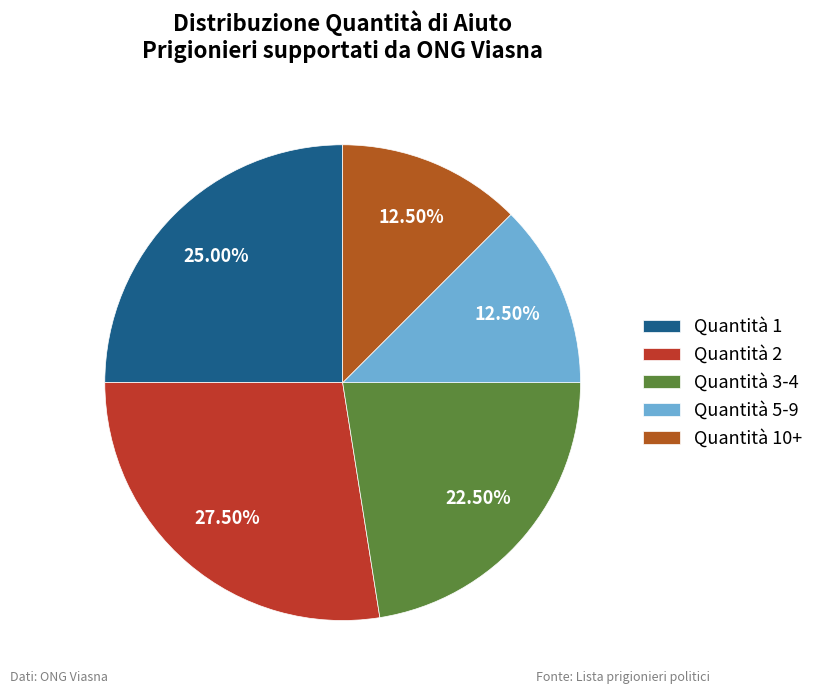

Count the number of slices in the pie.

5